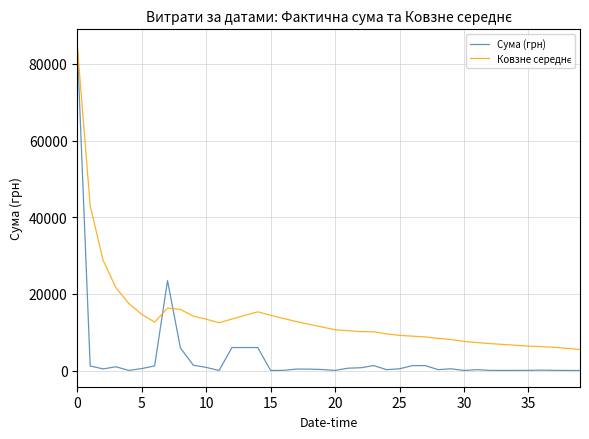

What is the maximum value shown in the chart?

84800.0